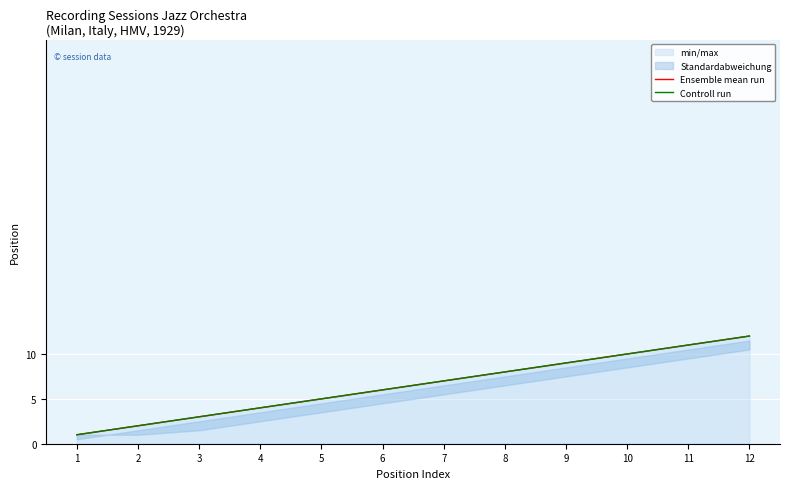

How many lines are shown in the chart?

2